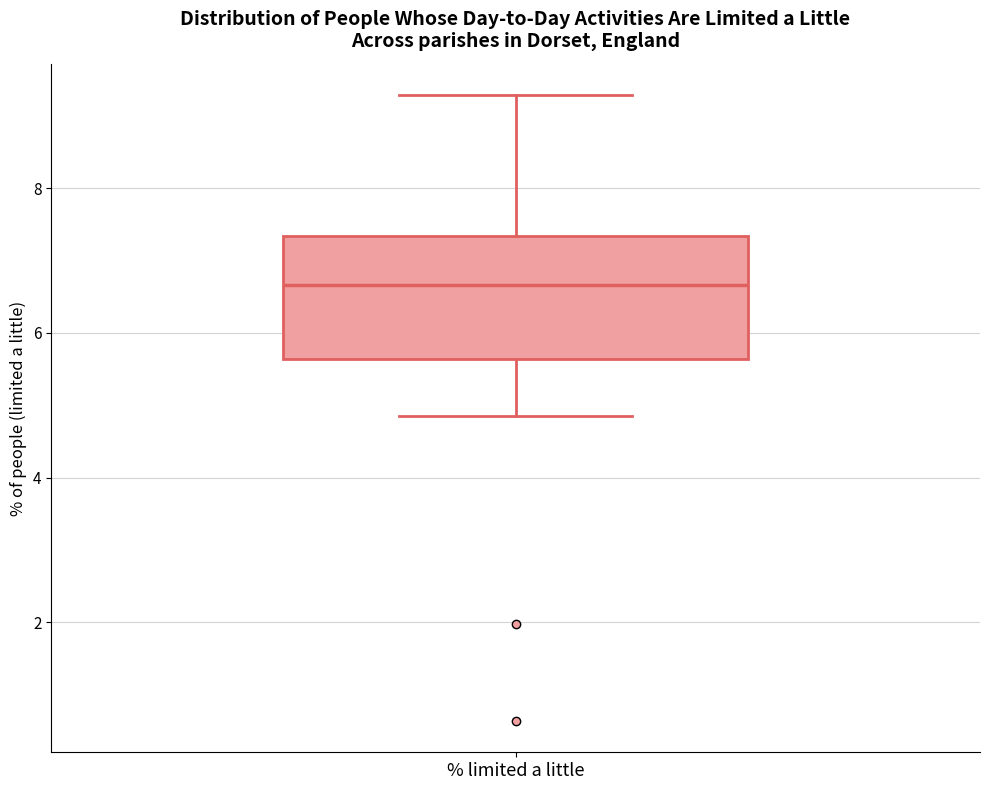

Read this box plot against the y-axis: the position of the median line, the range covered by the box, and the ends of both whiskers. The values are not printed on the chart, so give them approximately, as read against the axis.

median 6.6, box 5.6 to 7.4, whiskers 4.8 to 9.2